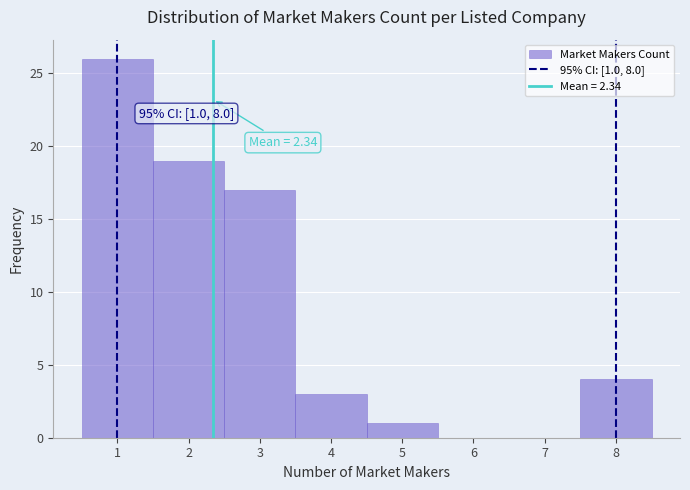

Over which range of the x-axis is the bar tallest?

0.5 to 1.5